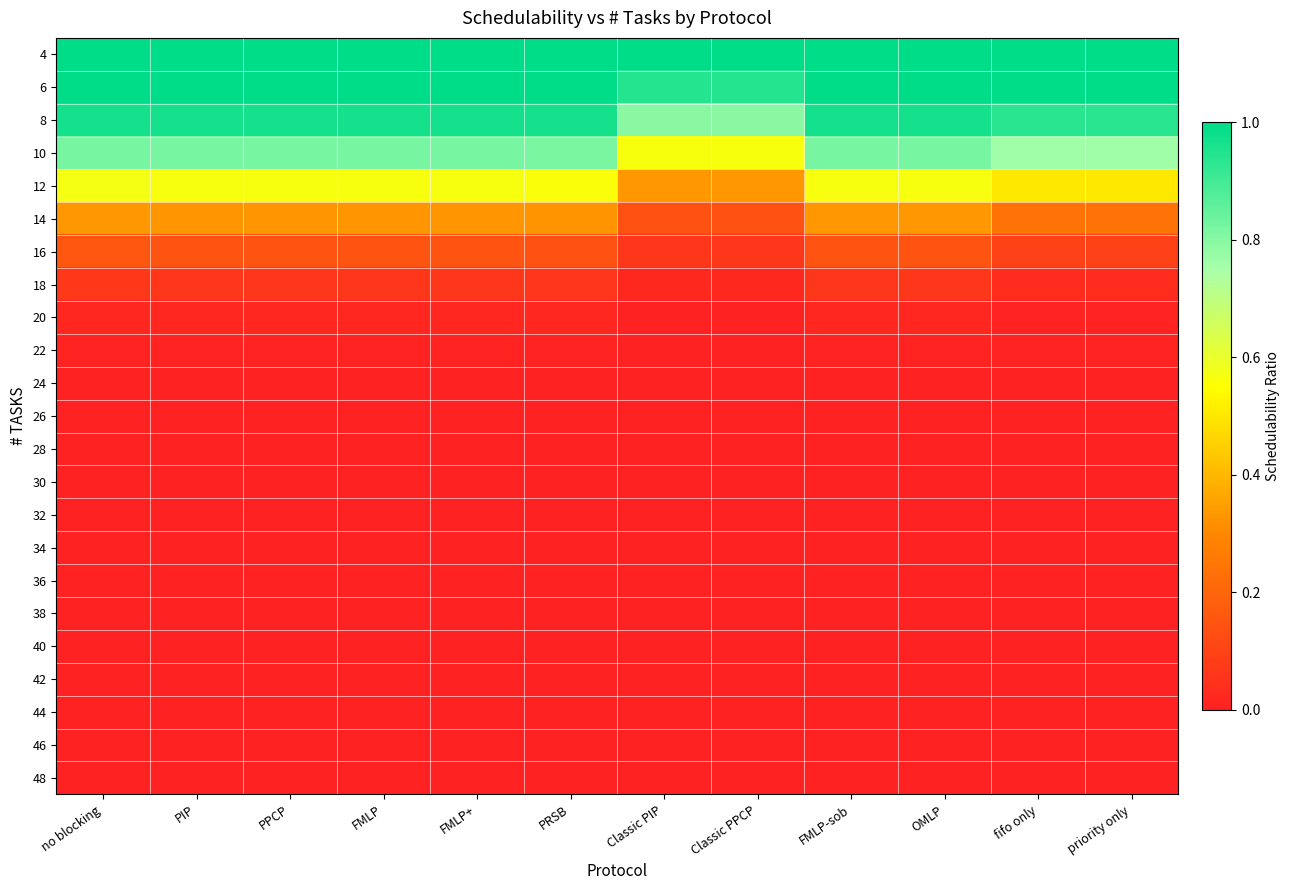

Reading right to left, extract all data points from this chart.

4: priority only=1.0	fifo only=1.0	OMLP=1.0	FMLP-sob=1.0	Classic PPCP=1.0	Classic PIP=1.0	PRSB=1.0	FMLP+=1.0	FMLP=1.0	PPCP=1.0	PIP=1.0	no blocking=1.0
6: priority only=1.0	fifo only=1.0	OMLP=1.0	FMLP-sob=1.0	Classic PPCP=0.9	Classic PIP=0.9	PRSB=1.0	FMLP+=1.0	FMLP=1.0	PPCP=1.0	PIP=1.0	no blocking=1.0
8: priority only=0.9	fifo only=0.9	OMLP=1.0	FMLP-sob=1.0	Classic PPCP=0.8	Classic PIP=0.8	PRSB=1.0	FMLP+=1.0	FMLP=1.0	PPCP=1.0	PIP=1.0	no blocking=1.0
10: priority only=0.8	fifo only=0.8	OMLP=0.8	FMLP-sob=0.8	Classic PPCP=0.6	Classic PIP=0.6	PRSB=0.8	FMLP+=0.8	FMLP=0.8	PPCP=0.8	PIP=0.8	no blocking=0.8
12: priority only=0.5	fifo only=0.5	OMLP=0.6	FMLP-sob=0.6	Classic PPCP=0.3	Classic PIP=0.3	PRSB=0.6	FMLP+=0.6	FMLP=0.6	PPCP=0.6	PIP=0.6	no blocking=0.6
14: priority only=0.2	fifo only=0.2	OMLP=0.3	FMLP-sob=0.3	Classic PPCP=0.1	Classic PIP=0.1	PRSB=0.3	FMLP+=0.3	FMLP=0.3	PPCP=0.3	PIP=0.3	no blocking=0.3
16: priority only=0.1	fifo only=0.1	OMLP=0.1	FMLP-sob=0.1	Classic PPCP=0.1	Classic PIP=0.1	PRSB=0.1	FMLP+=0.1	FMLP=0.1	PPCP=0.1	PIP=0.1	no blocking=0.2
18: priority only=0.0	fifo only=0.0	OMLP=0.1	FMLP-sob=0.1	Classic PPCP=0.0	Classic PIP=0.0	PRSB=0.1	FMLP+=0.1	FMLP=0.1	PPCP=0.1	PIP=0.1	no blocking=0.1
20: priority only=0.0	fifo only=0.0	OMLP=0.0	FMLP-sob=0.0	Classic PPCP=0.0	Classic PIP=0.0	PRSB=0.0	FMLP+=0.0	FMLP=0.0	PPCP=0.0	PIP=0.0	no blocking=0.0
22: priority only=0.0	fifo only=0.0	OMLP=0.0	FMLP-sob=0.0	Classic PPCP=0.0	Classic PIP=0.0	PRSB=0.0	FMLP+=0.0	FMLP=0.0	PPCP=0.0	PIP=0.0	no blocking=0.0
24: priority only=0.0	fifo only=0.0	OMLP=0.0	FMLP-sob=0.0	Classic PPCP=0.0	Classic PIP=0.0	PRSB=0.0	FMLP+=0.0	FMLP=0.0	PPCP=0.0	PIP=0.0	no blocking=0.0
26: priority only=0.0	fifo only=0.0	OMLP=0.0	FMLP-sob=0.0	Classic PPCP=0.0	Classic PIP=0.0	PRSB=0.0	FMLP+=0.0	FMLP=0.0	PPCP=0.0	PIP=0.0	no blocking=0.0
28: priority only=0.0	fifo only=0.0	OMLP=0.0	FMLP-sob=0.0	Classic PPCP=0.0	Classic PIP=0.0	PRSB=0.0	FMLP+=0.0	FMLP=0.0	PPCP=0.0	PIP=0.0	no blocking=0.0
30: priority only=0.0	fifo only=0.0	OMLP=0.0	FMLP-sob=0.0	Classic PPCP=0.0	Classic PIP=0.0	PRSB=0.0	FMLP+=0.0	FMLP=0.0	PPCP=0.0	PIP=0.0	no blocking=0.0
32: priority only=0.0	fifo only=0.0	OMLP=0.0	FMLP-sob=0.0	Classic PPCP=0.0	Classic PIP=0.0	PRSB=0.0	FMLP+=0.0	FMLP=0.0	PPCP=0.0	PIP=0.0	no blocking=0.0
34: priority only=0.0	fifo only=0.0	OMLP=0.0	FMLP-sob=0.0	Classic PPCP=0.0	Classic PIP=0.0	PRSB=0.0	FMLP+=0.0	FMLP=0.0	PPCP=0.0	PIP=0.0	no blocking=0.0
36: priority only=0.0	fifo only=0.0	OMLP=0.0	FMLP-sob=0.0	Classic PPCP=0.0	Classic PIP=0.0	PRSB=0.0	FMLP+=0.0	FMLP=0.0	PPCP=0.0	PIP=0.0	no blocking=0.0
38: priority only=0.0	fifo only=0.0	OMLP=0.0	FMLP-sob=0.0	Classic PPCP=0.0	Classic PIP=0.0	PRSB=0.0	FMLP+=0.0	FMLP=0.0	PPCP=0.0	PIP=0.0	no blocking=0.0
40: priority only=0.0	fifo only=0.0	OMLP=0.0	FMLP-sob=0.0	Classic PPCP=0.0	Classic PIP=0.0	PRSB=0.0	FMLP+=0.0	FMLP=0.0	PPCP=0.0	PIP=0.0	no blocking=0.0
42: priority only=0.0	fifo only=0.0	OMLP=0.0	FMLP-sob=0.0	Classic PPCP=0.0	Classic PIP=0.0	PRSB=0.0	FMLP+=0.0	FMLP=0.0	PPCP=0.0	PIP=0.0	no blocking=0.0
44: priority only=0.0	fifo only=0.0	OMLP=0.0	FMLP-sob=0.0	Classic PPCP=0.0	Classic PIP=0.0	PRSB=0.0	FMLP+=0.0	FMLP=0.0	PPCP=0.0	PIP=0.0	no blocking=0.0
46: priority only=0.0	fifo only=0.0	OMLP=0.0	FMLP-sob=0.0	Classic PPCP=0.0	Classic PIP=0.0	PRSB=0.0	FMLP+=0.0	FMLP=0.0	PPCP=0.0	PIP=0.0	no blocking=0.0
48: priority only=0.0	fifo only=0.0	OMLP=0.0	FMLP-sob=0.0	Classic PPCP=0.0	Classic PIP=0.0	PRSB=0.0	FMLP+=0.0	FMLP=0.0	PPCP=0.0	PIP=0.0	no blocking=0.0